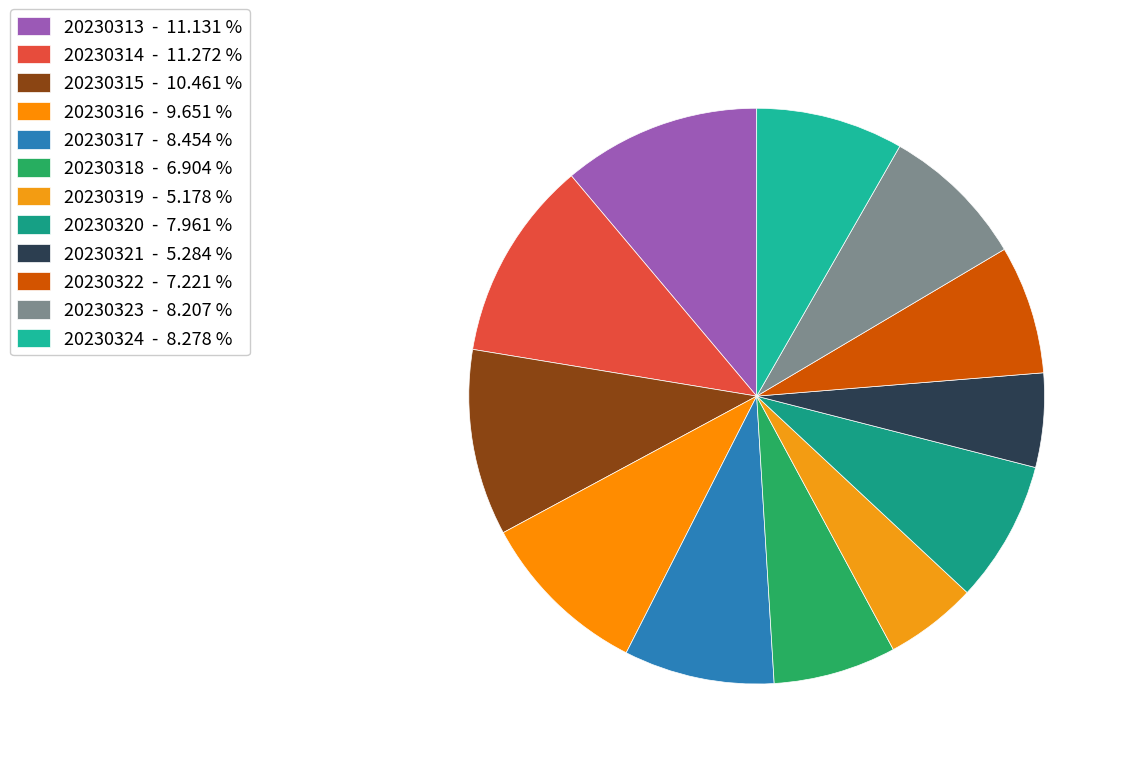

To the nearest percent, what is the difference between the 20230322 and 20230314 slice percentages?

4%